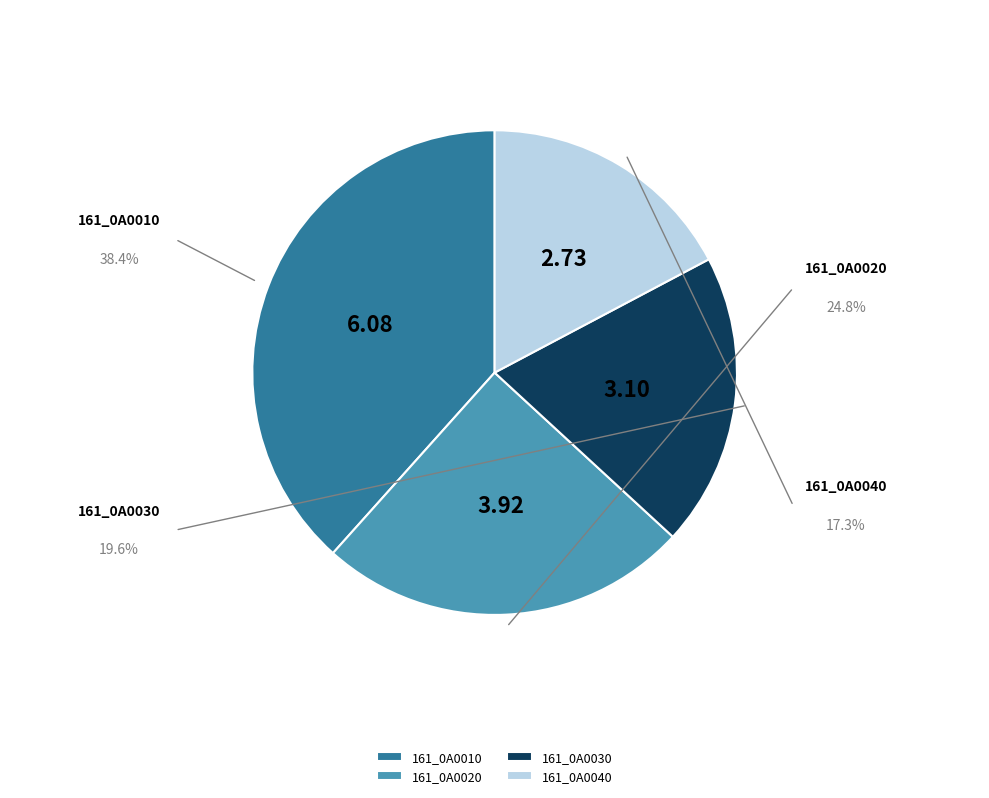

Is it true that 161_0A0030 is 30% of the pie?

False